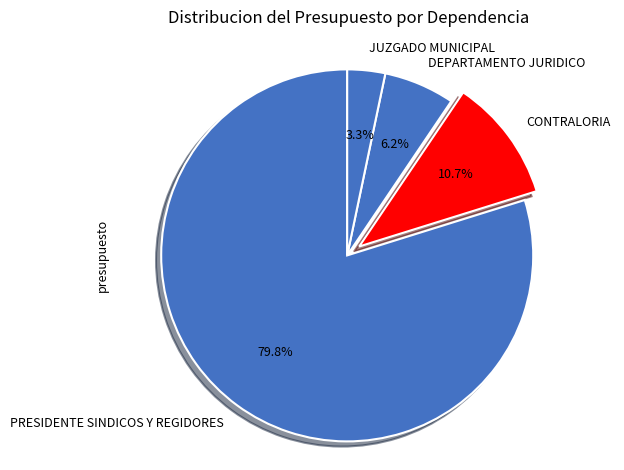

Which category has the biggest portion of the pie?

PRESIDENTE SINDICOS Y REGIDORES